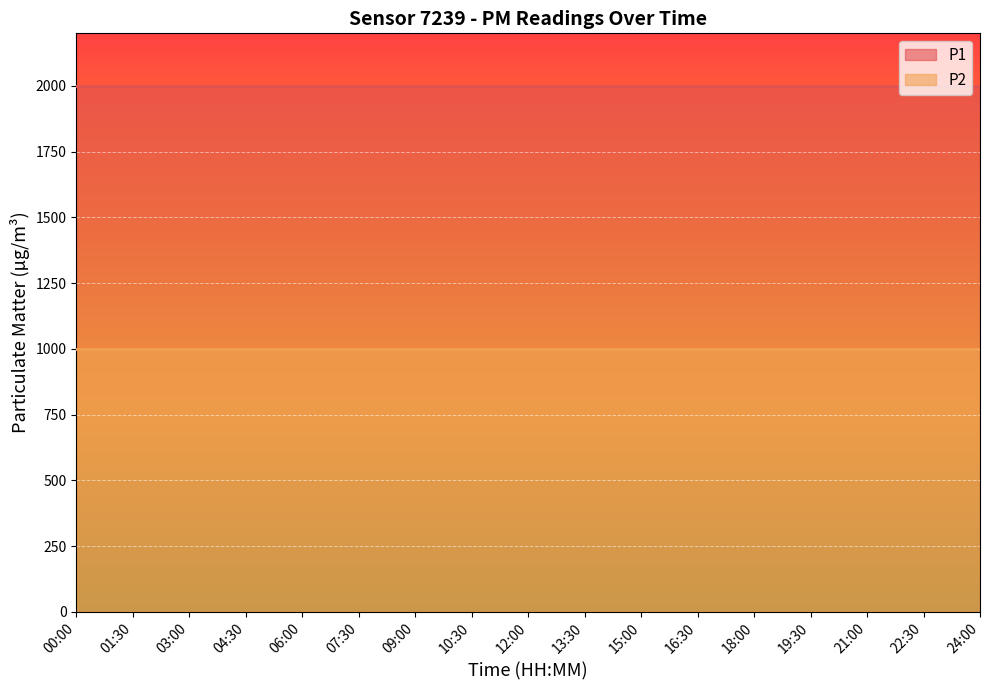

What is the spread (max minus min) of values at 18:00?

1000.0